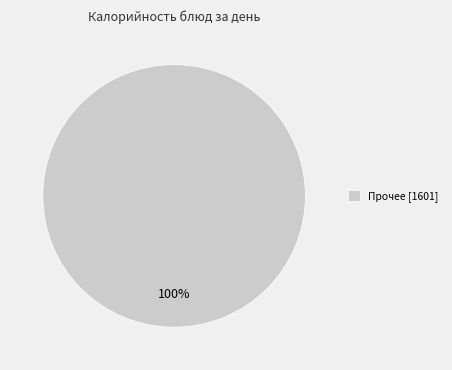

Is it true that Прочее [1601] is 88% of the pie?

False